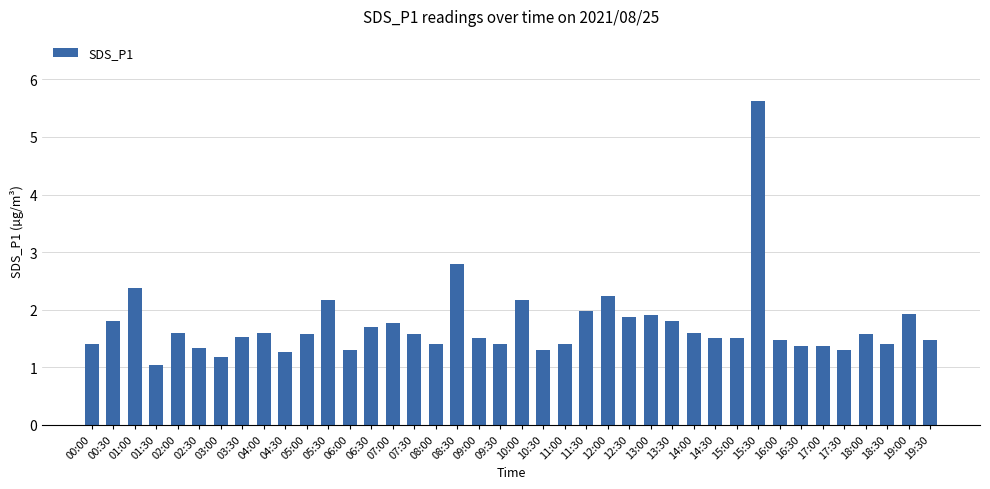

What position from the right is 13:30?

13